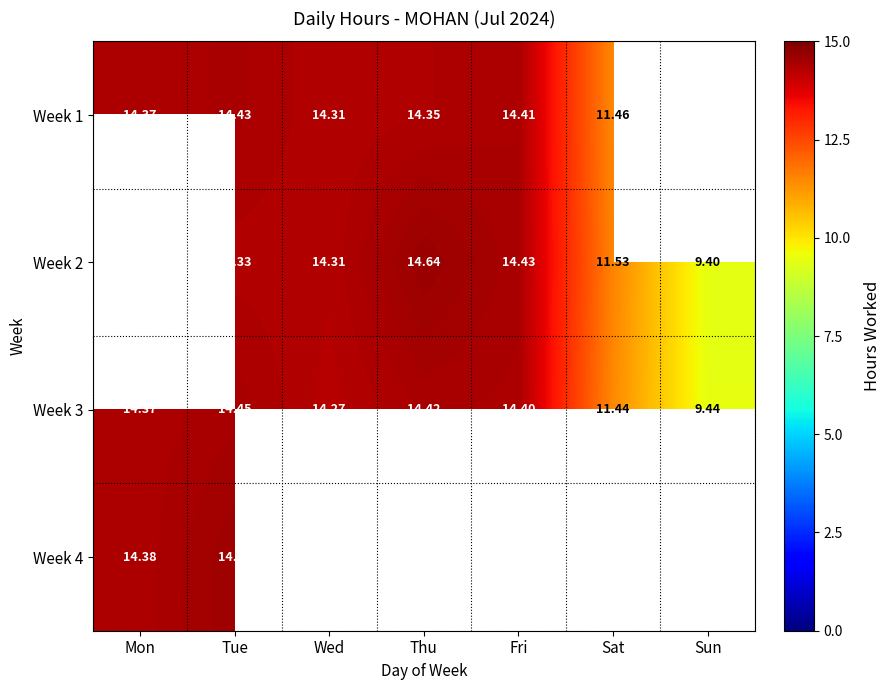

How many distinct data groups are displayed?

4